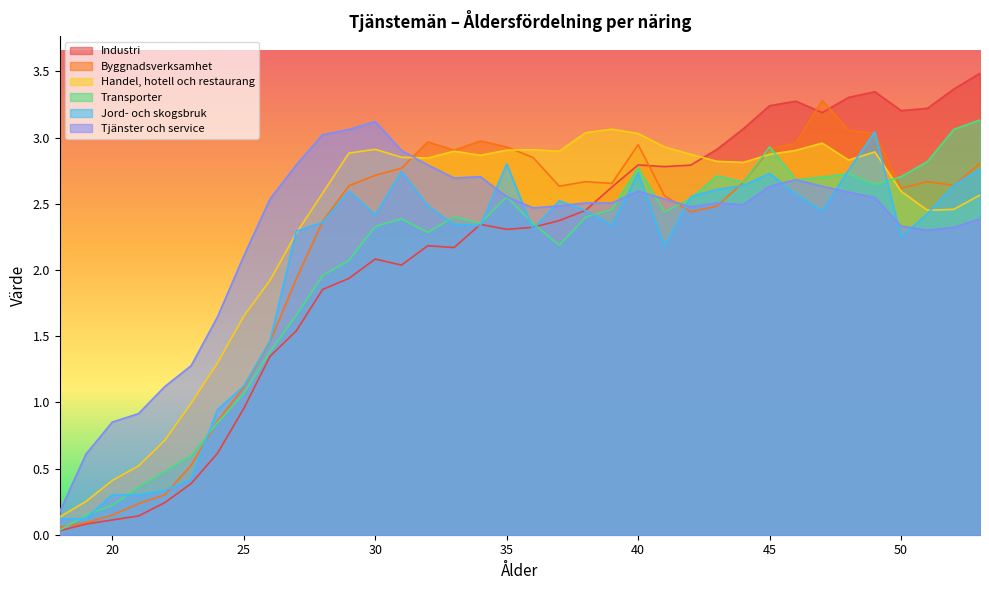

Reading left to right, transcribe all the data shown in this chart.

Industri: 18=0.0	19=0.1	20=0.1	21=0.1	22=0.2	23=0.4	24=0.6	25=1.0	26=1.3	27=1.5	28=1.9	29=1.9	30=2.1	31=2.0	32=2.2	33=2.2	34=2.3	35=2.3	36=2.3	37=2.4	38=2.5	39=2.6	40=2.8	41=2.8	42=2.8	43=2.9	44=3.1	45=3.2	46=3.3	47=3.2	48=3.3	49=3.3	50=3.2	51=3.2	52=3.4	53=3.5
Byggnadsverksamhet: 18=0.1	19=0.1	20=0.1	21=0.2	22=0.3	23=0.5	24=0.9	25=1.1	26=1.5	27=1.9	28=2.4	29=2.6	30=2.7	31=2.8	32=3.0	33=2.9	34=3.0	35=2.9	36=2.8	37=2.6	38=2.7	39=2.7	40=2.9	41=2.6	42=2.4	43=2.5	44=2.7	45=2.9	46=3.0	47=3.3	48=3.1	49=3.0	50=2.6	51=2.7	52=2.6	53=2.8
Handel, hotell och restaurang: 18=0.1	19=0.3	20=0.4	21=0.5	22=0.7	23=1.0	24=1.3	25=1.7	26=1.9	27=2.3	28=2.6	29=2.9	30=2.9	31=2.9	32=2.8	33=2.9	34=2.9	35=2.9	36=2.9	37=2.9	38=3.0	39=3.1	40=3.0	41=2.9	42=2.9	43=2.8	44=2.8	45=2.9	46=2.9	47=3.0	48=2.8	49=2.9	50=2.6	51=2.5	52=2.5	53=2.6
Transporter: 18=0.0	19=0.1	20=0.2	21=0.4	22=0.5	23=0.6	24=0.8	25=1.1	26=1.4	27=1.7	28=2.0	29=2.1	30=2.3	31=2.4	32=2.3	33=2.4	34=2.4	35=2.6	36=2.4	37=2.2	38=2.4	39=2.5	40=2.8	41=2.4	42=2.5	43=2.7	44=2.7	45=2.9	46=2.7	47=2.7	48=2.7	49=2.6	50=2.7	51=2.8	52=3.1	53=3.1
Jord- och skogsbruk: 18=0.1	19=0.1	20=0.3	21=0.3	22=0.3	23=0.4	24=0.9	25=1.1	26=1.5	27=2.3	28=2.4	29=2.6	30=2.4	31=2.7	32=2.5	33=2.3	34=2.3	35=2.8	36=2.3	37=2.5	38=2.4	39=2.3	40=2.7	41=2.2	42=2.6	43=2.6	44=2.6	45=2.7	46=2.6	47=2.4	48=2.8	49=3.0	50=2.2	51=2.4	52=2.6	53=2.8
Tjänster och service: 18=0.2	19=0.6	20=0.9	21=0.9	22=1.1	23=1.3	24=1.6	25=2.1	26=2.5	27=2.8	28=3.0	29=3.1	30=3.1	31=2.9	32=2.8	33=2.7	34=2.7	35=2.6	36=2.5	37=2.5	38=2.5	39=2.5	40=2.6	41=2.5	42=2.5	43=2.5	44=2.5	45=2.6	46=2.7	47=2.6	48=2.6	49=2.5	50=2.3	51=2.3	52=2.3	53=2.4